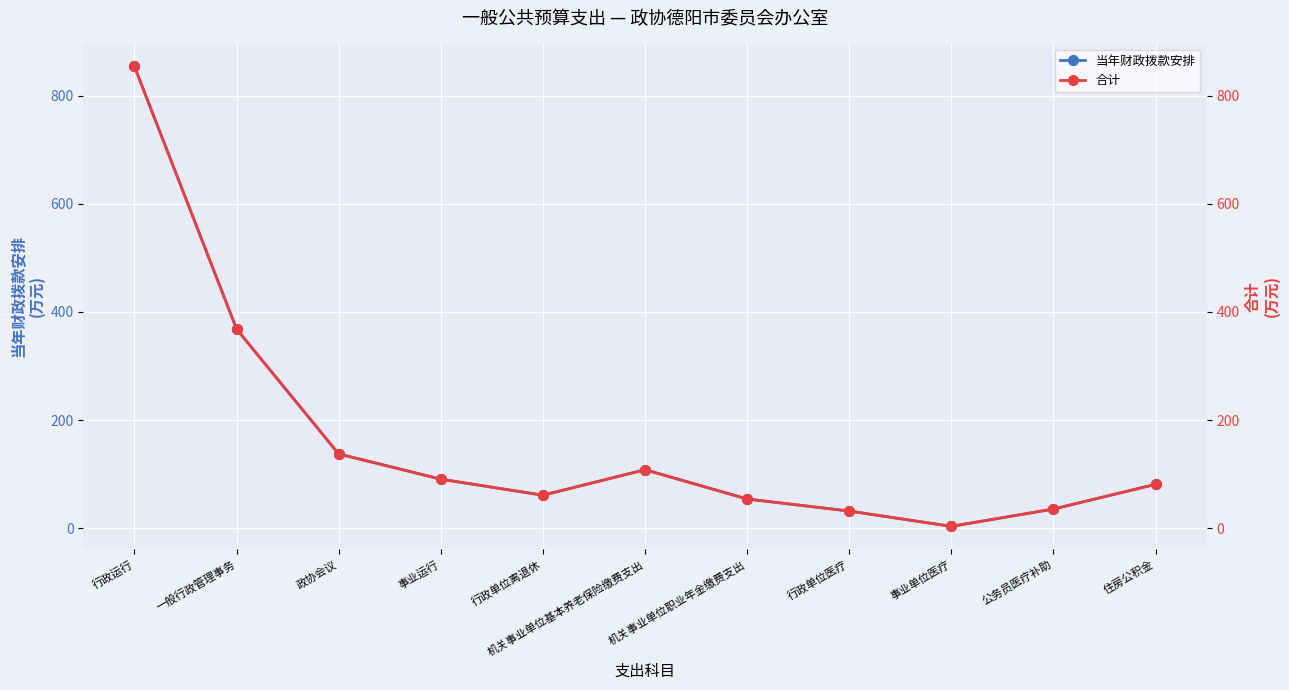

Reading right to left, what are all the values shown in this chart?

当年财政拨款安排: 住房公积金=81.3	公务员医疗补助=35.6	事业单位医疗=3.5	行政单位医疗=31.9	机关事业单位职业年金缴费支出=54.2	机关事业单位基本养老保险缴费支出=108.3	行政单位离退休=61.1	事业运行=90.8	政协会议=137.5	一般行政管理事务=368.5	行政运行=854.0
合计: 住房公积金=81.3	公务员医疗补助=35.6	事业单位医疗=3.5	行政单位医疗=31.9	机关事业单位职业年金缴费支出=54.2	机关事业单位基本养老保险缴费支出=108.3	行政单位离退休=61.1	事业运行=90.8	政协会议=137.5	一般行政管理事务=368.5	行政运行=854.0